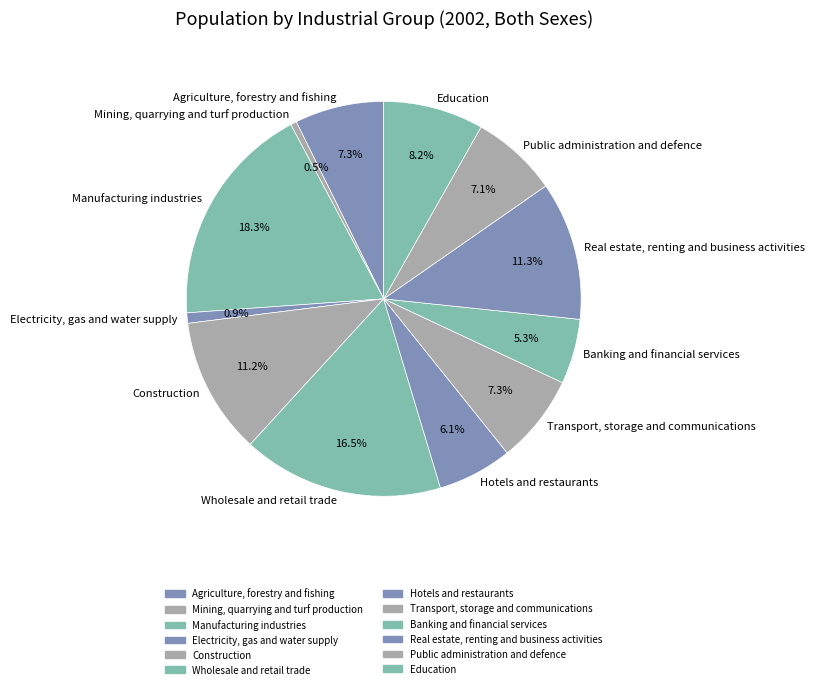

How many segments does this pie chart have?

12